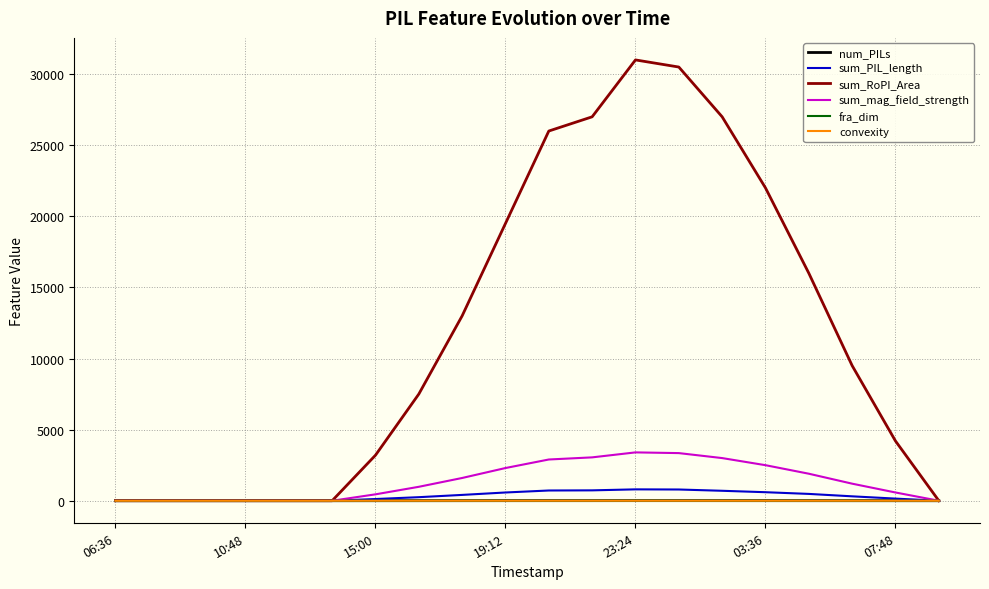

Which series has the largest range (max minus min)?

sum_RoPI_Area